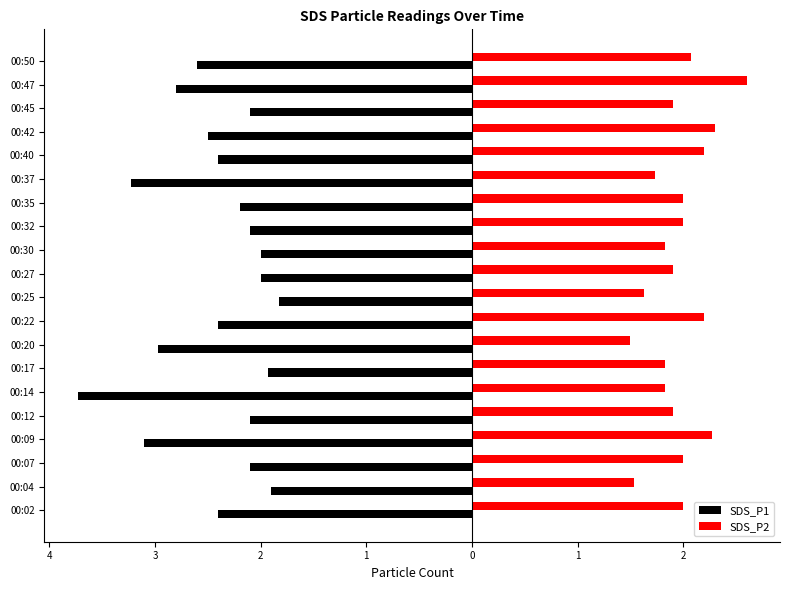

Reading left to right, extract all data points from this chart.

SDS_P1: -2.4	-1.9	-2.1	-3.1	-2.1	-3.7	-1.9	-3.0	-2.4	-1.8	-2.0	-2.0	-2.1	-2.2	-3.2	-2.4	-2.5	-2.1	-2.8	-2.6
SDS_P2: 2.0	1.5	2.0	2.3	1.9	1.8	1.8	1.5	2.2	1.6	1.9	1.8	2.0	2.0	1.7	2.2	2.3	1.9	2.6	2.1